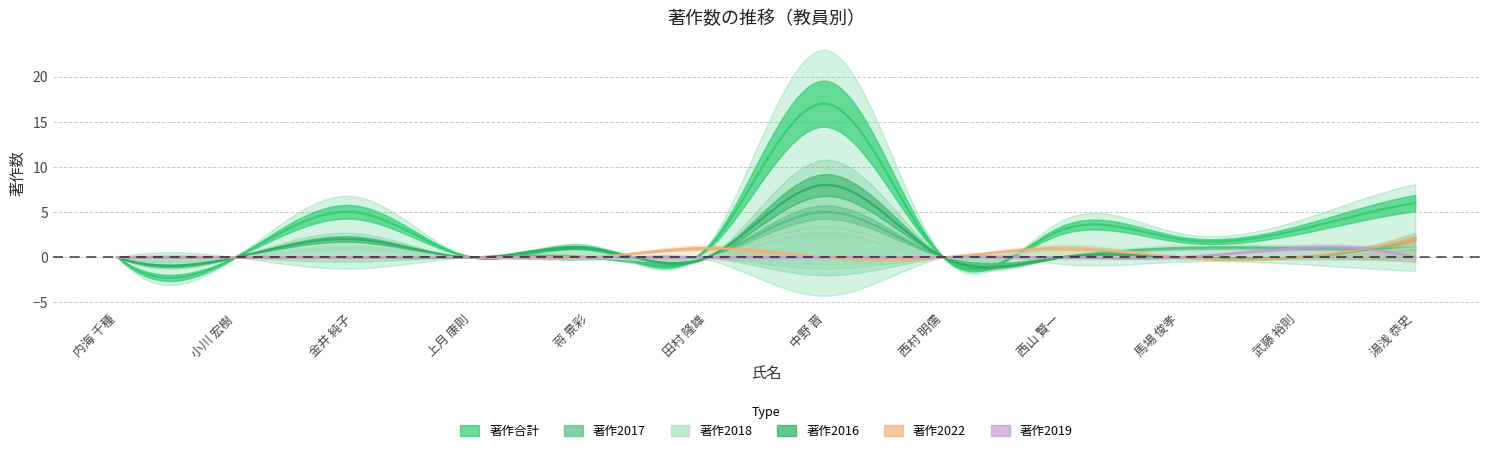

How many lines are shown in the chart?

6